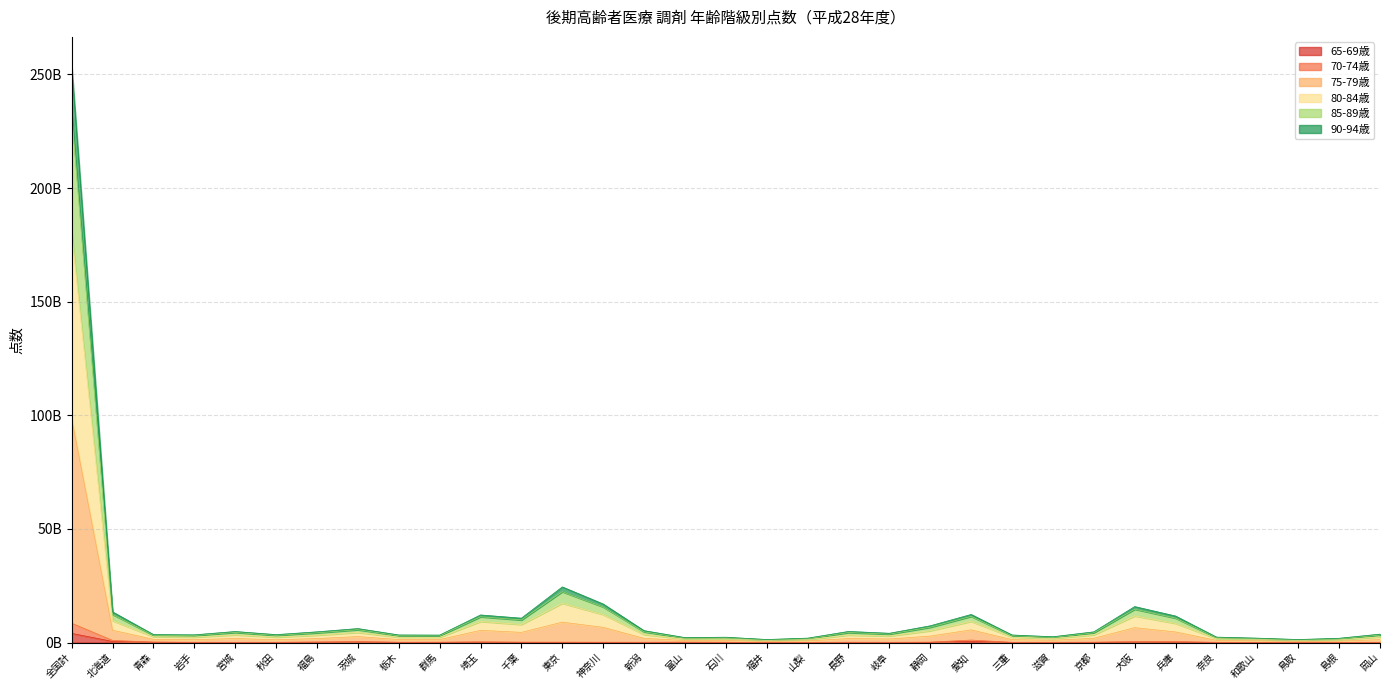

Reading left to right, extract all data points from this chart.

65-69歳: 全国計=4012465310	北海道=465584096	青森=109838644	岩手=50925285	宮城=40975980	秋田=50078500	福島=120610816	茨城=218729205	栃木=67089333	群馬=71761332	埼玉=140963184	千葉=63941024	東京=56119025	神奈川=60112316	新潟=57664499	富山=85181099	石川=65298700	福井=23314870	山梨=11773787	長野=55866334	岐阜=39047828	静岡=87397625	愛知=545536102	三重=34891523	滋賀=33924711	京都=62994052	大阪=169306794	兵庫=157646081	奈良=30207057	和歌山=43281812	鳥取=17226239	島根=25251297	岡山=21322747
70-74歳: 全国計=8472149090	北海道=914776529	青森=208111350	岩手=103890083	宮城=97387028	秋田=107437244	福島=233979073	茨城=416154705	栃木=134948330	群馬=149679766	埼玉=284963141	千葉=171661230	東京=154359445	神奈川=143361149	新潟=115684801	富山=173626141	石川=129221977	福井=46957290	山梨=31859554	長野=134941059	岐阜=100899090	静岡=167465038	愛知=1082619955	三重=85145233	滋賀=79336288	京都=155808738	大阪=391916795	兵庫=451478722	奈良=76069985	和歌山=92842553	鳥取=39734610	島根=48044228	岡山=59199238
75-79歳: 全国計=180554609094	北海道=9610234022	青森=2552813953	岩手=2366831260	宮城=3383024815	秋田=2380769319	福島=3243199191	茨城=4454956201	栃木=2341459199	群馬=2311943882	埼玉=9267357977	千葉=7946105589	東京=17267294242	神奈川=12313587935	新潟=3530267257	富山=1565547994	石川=1640125938	福井=917301444	山梨=1305944688	長野=3276193585	岐阜=2870172682	静岡=5194683931	愛知=9313050765	三重=2366764476	滋賀=1806665571	京都=3388417322	大阪=11711846879	兵庫=8424609860	奈良=1697721909	和歌山=1349775586	鳥取=896306359	島根=1219130288	岡山=2481055521
80-84歳: 全国計=253848273740	北海道=13483054823	青森=3497722385	岩手=3383509418	宮城=4850986016	秋田=3478144897	福島=4708182447	茨城=6140384190	栃木=3329459850	群馬=3266149644	埼玉=12131862686	千葉=10716255247	東京=24472377913	神奈川=16955480703	新潟=5220031707	富山=2164008663	石川=2339761594	福井=1329597164	山梨=1929611924	長野=4874706124	岐阜=4074122047	静岡=7364652953	愛知=12349303710	三重=3318835803	滋賀=2543223840	京都=4701069197	大阪=15818918835	兵庫=11658045795	奈良=2380656872	和歌山=1927648175	鳥取=1321394149	島根=1873392058	岡山=3692520215
85-89歳: 全国計=232645093163	北海道=12369760766	青森=3245839569	岩手=3102907874	宮城=4440485521	秋田=3178808664	福島=4281142600	茨城=5649138409	栃木=3037678749	群馬=2984346406	埼玉=11339626869	千葉=9933661872	東京=22376220328	神奈川=15643421744	新潟=4717250005	富山=1995429916	石川=2133030667	福井=1214466336	山梨=1742011570	長野=4395545239	岐阜=3727687661	静岡=6736912640	愛知=11505275890	三重=3051638530	滋賀=2334789725	京都=4321072464	大阪=14668014434	兵庫=10740002399	奈良=2179772635	和歌山=1757318202	鳥取=1191239252	島根=1671152052	岡山=3327914622
90-94歳: 全国計=98677547286	北海道=5407998362	青森=1402908096	岩手=1242114409	宮城=1769582843	秋田=1210551906	福島=1746719929	茨城=2618837861	栃木=1315186433	群馬=1303386217	埼玉=5352009155	千葉=4468292467	東京=8968879148	神奈川=6682152679	新潟=1820805170	富山=887767380	石川=904153976	福井=477808517	山梨=695565985	長野=1740357027	岐阜=1563899181	静岡=2830533659	愛知=5571265679	三重=1275007441	滋賀=991620818	京都=1863269375	大阪=6544044082	兵庫=4646171110	奈良=947032285	和歌山=740275522	鳥取=469502896	島根=603245771	岡山=1271040820